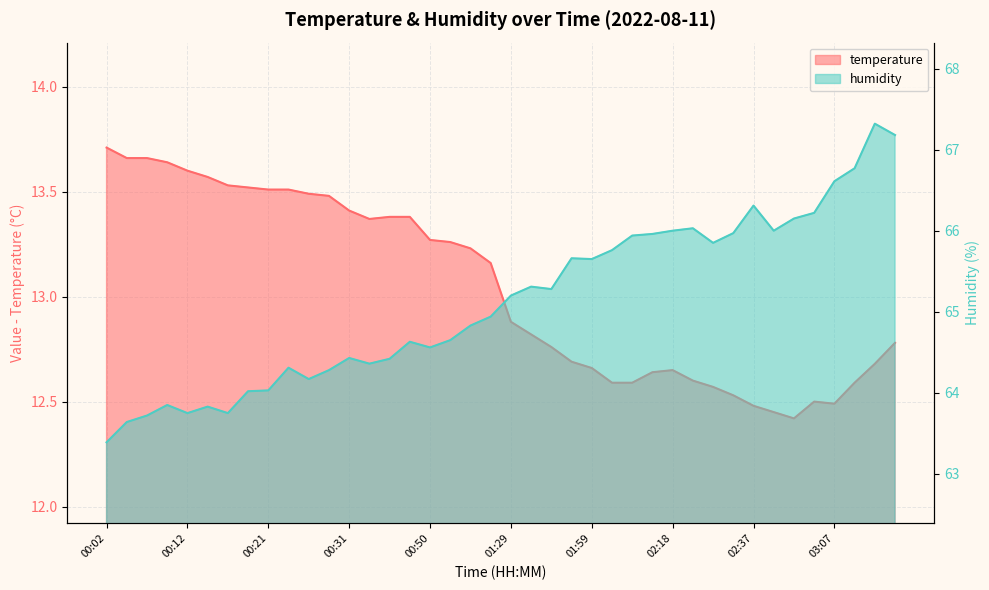

Where is temperature nearest to the value 13?

01:29